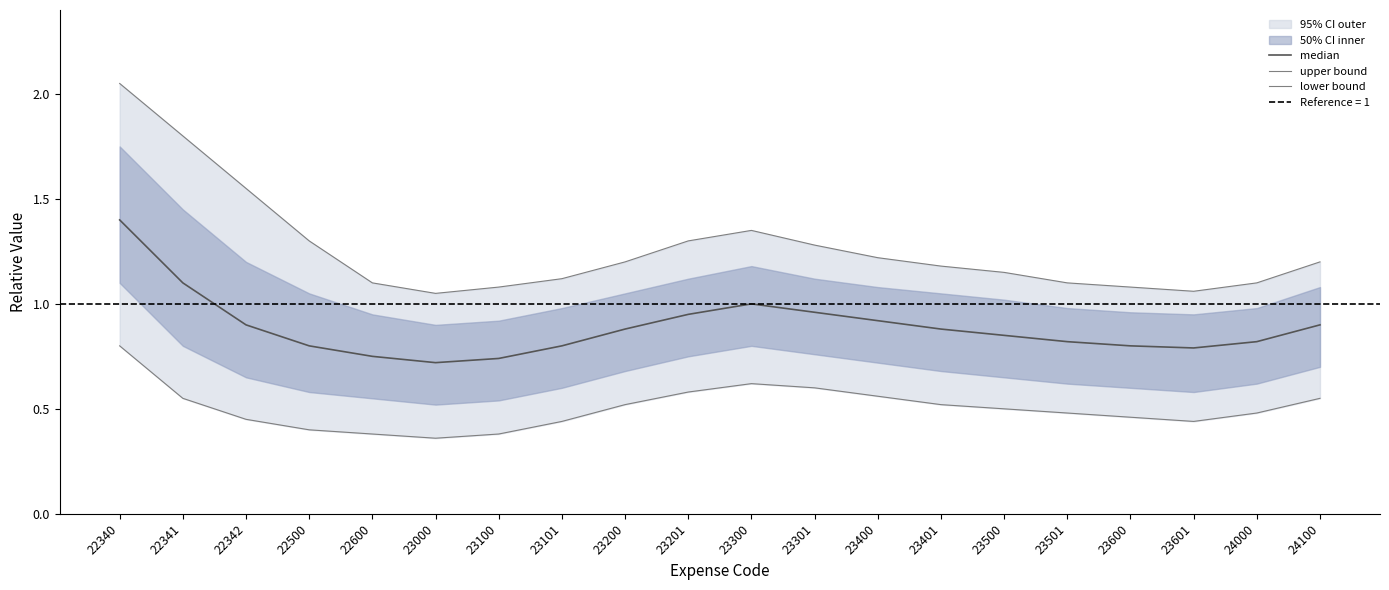

True or false: upper bound has more than 0 points higher than both neighbors.

True